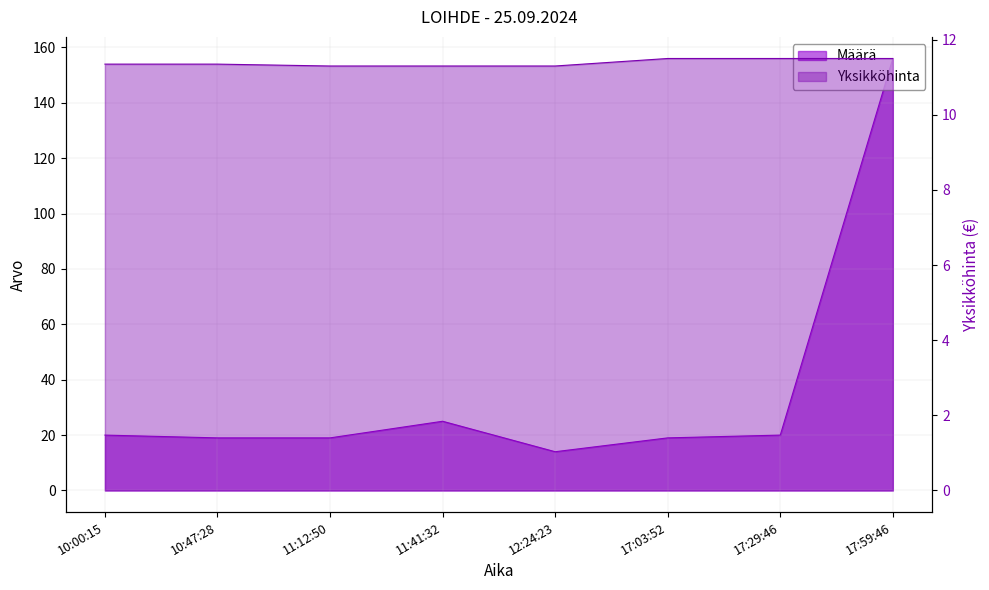

Where is Määrä nearest to the value 85?

11:41:32